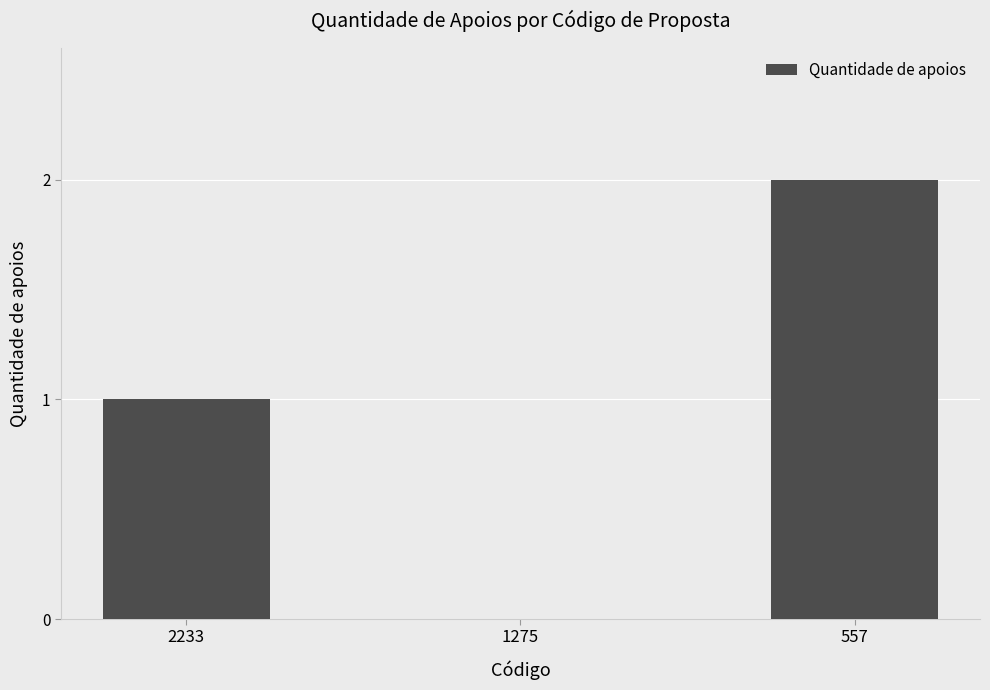

Where is the data nearest to the value 1?

2233